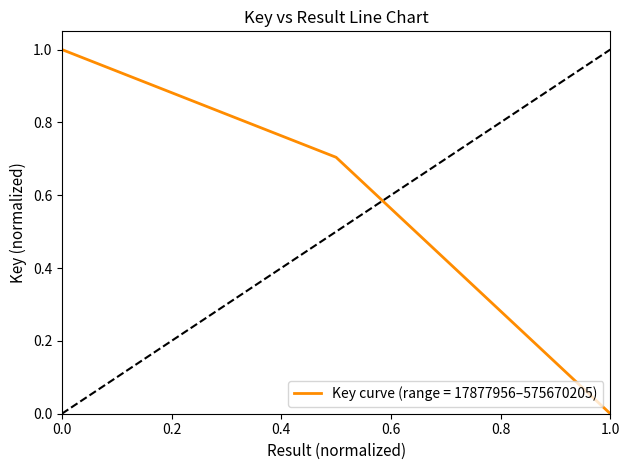

What is the maximum value shown in the chart?

1.0